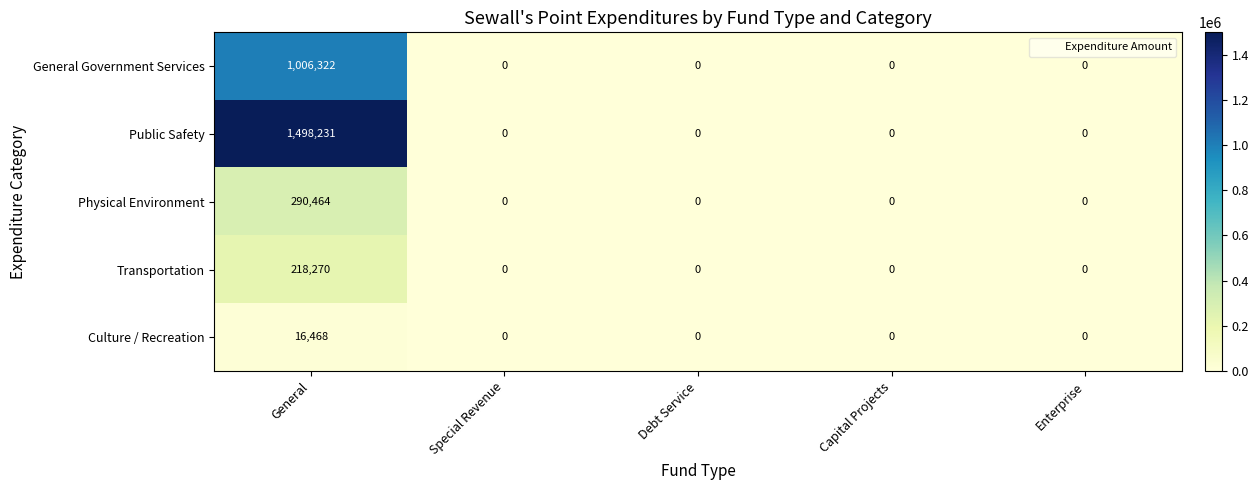

How many data points does each series have?

5